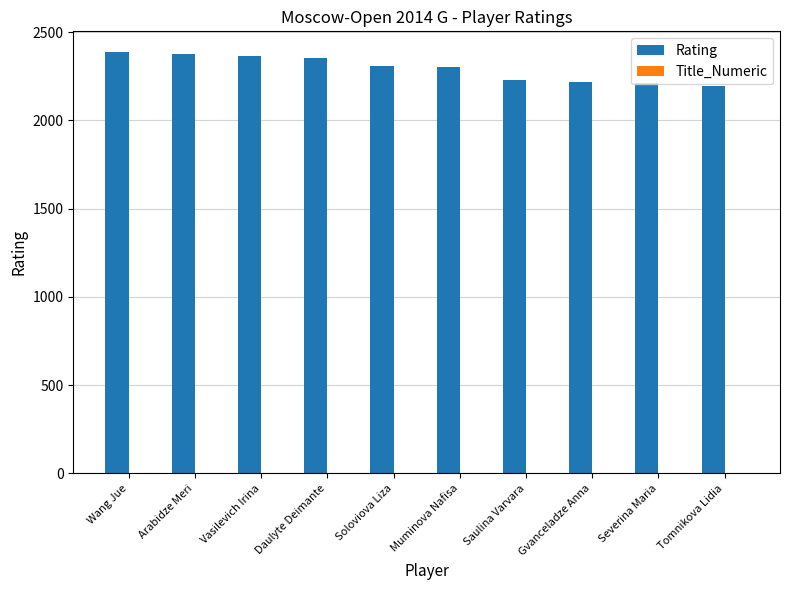

How many groups of bars are there?

10